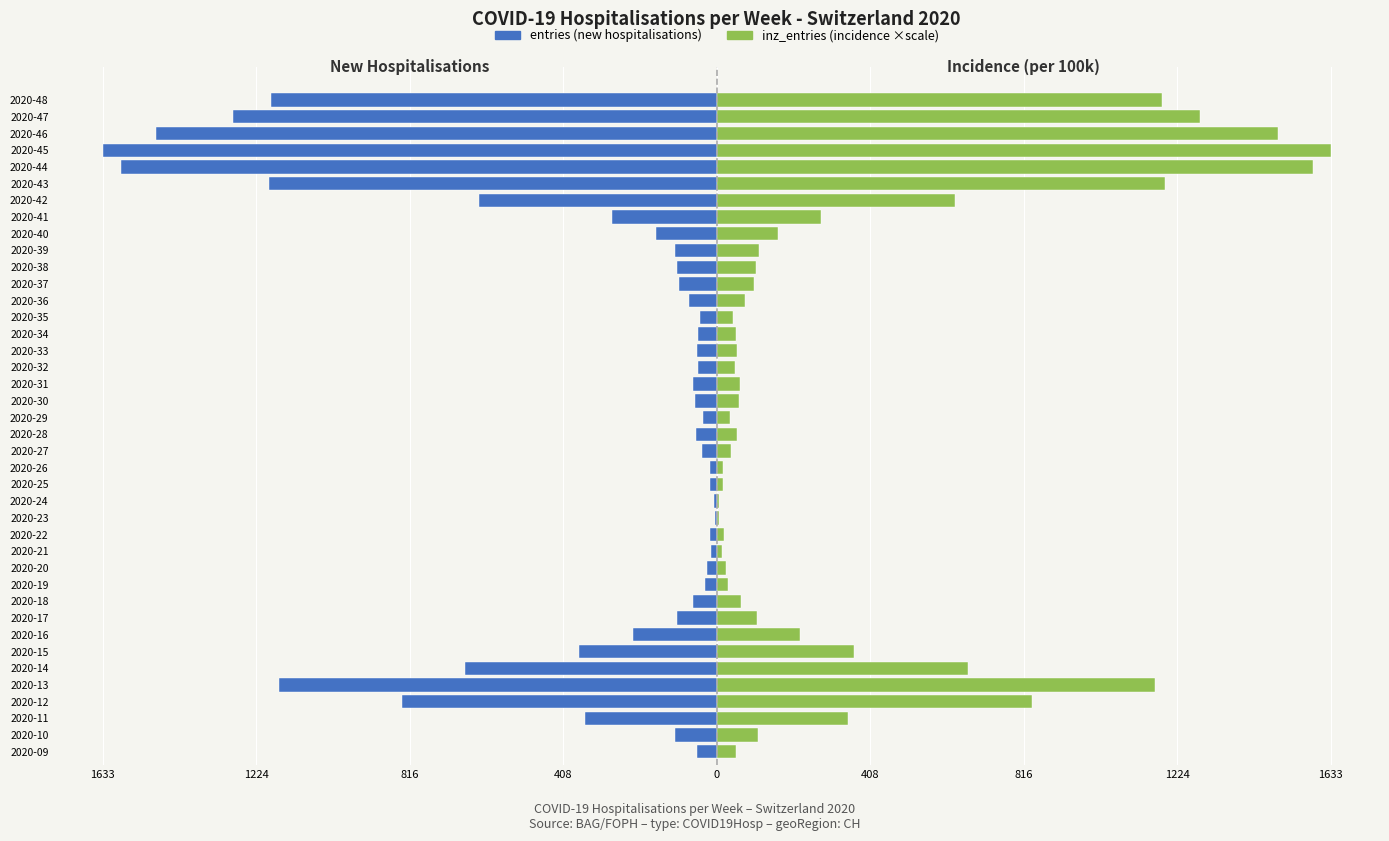

What are all the series names shown in the legend?

entries (new hospitalisations), inz_entries (incidence ×scale)